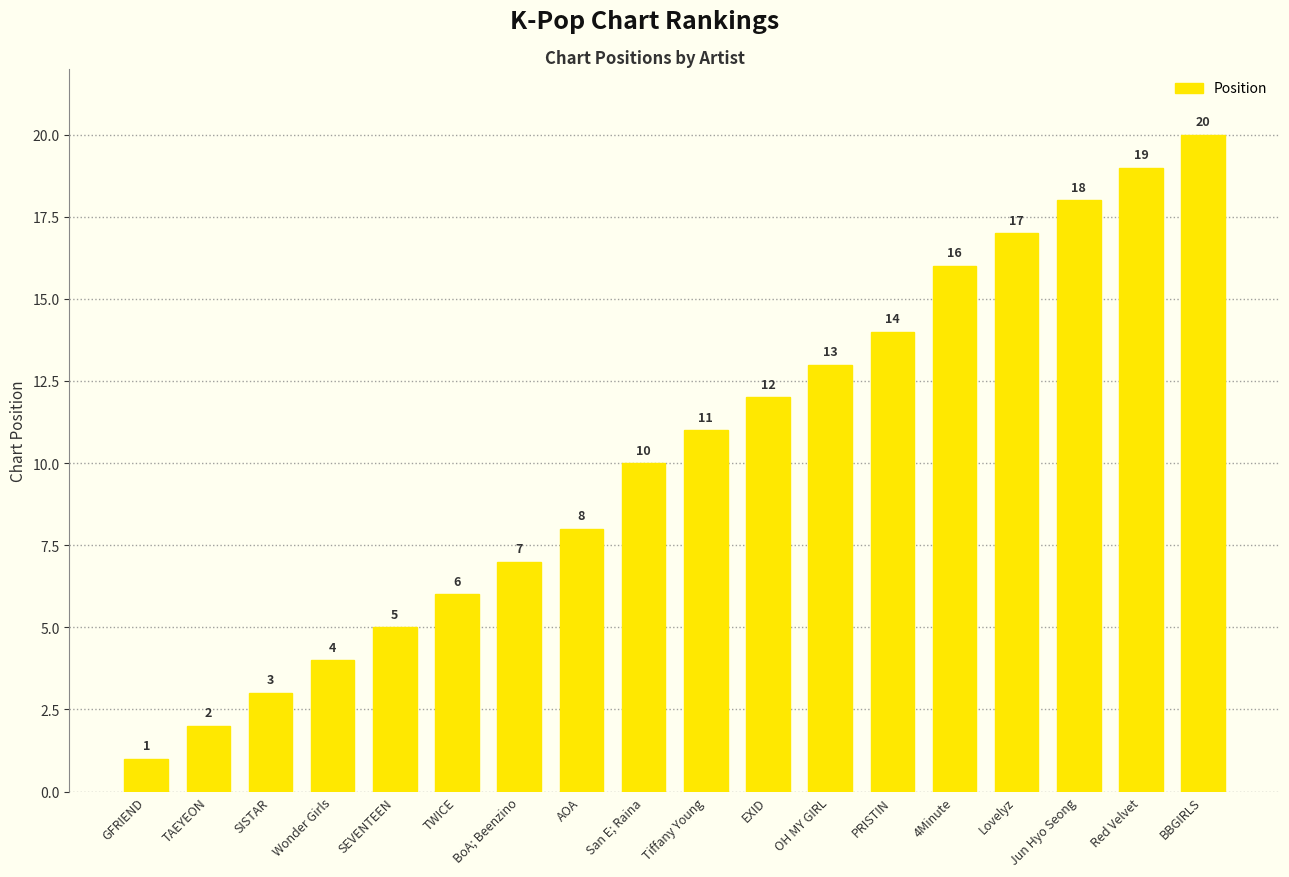

Is it true that the value at Wonder Girls is 2?

False